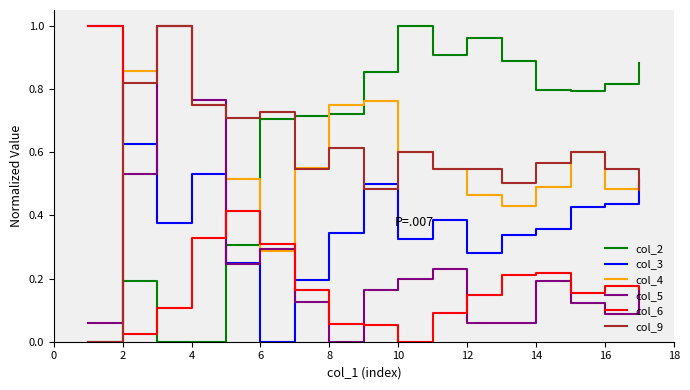

How many lines are shown in the chart?

6